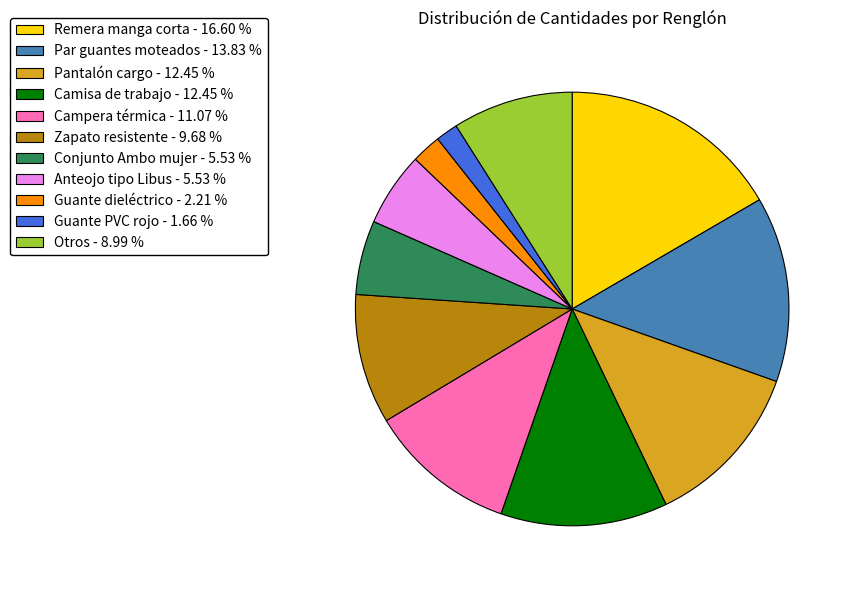

Is there any slice that represents more than half of the pie?

No